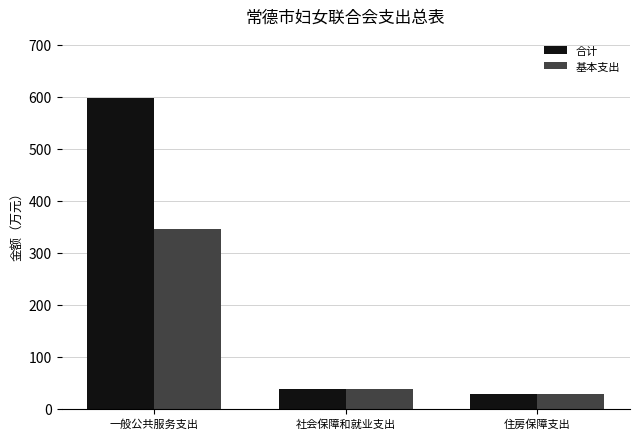

Between 一般公共服务支出 and 社会保障和就业支出, which series saw the biggest shift?

合计